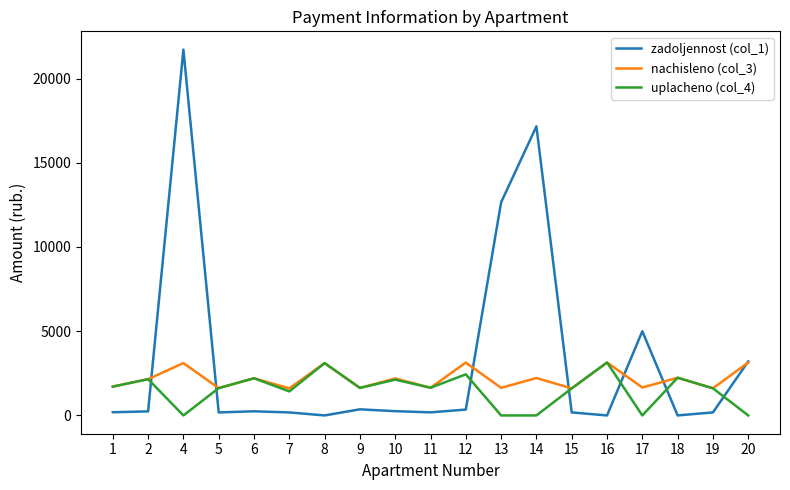

True or false: zadoljennost (col_1) and uplacheno (col_4) intersect in this chart.

True